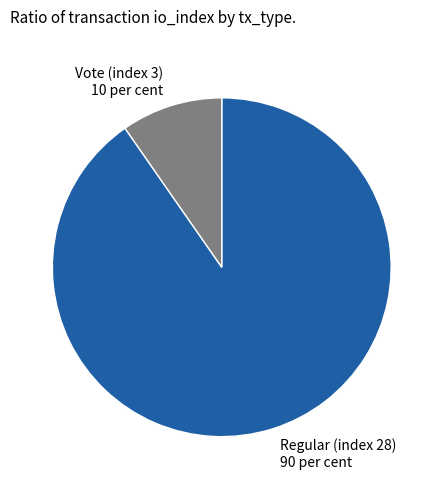

Between Vote (index 3) and Regular (index 28), which is larger?

Regular (index 28)